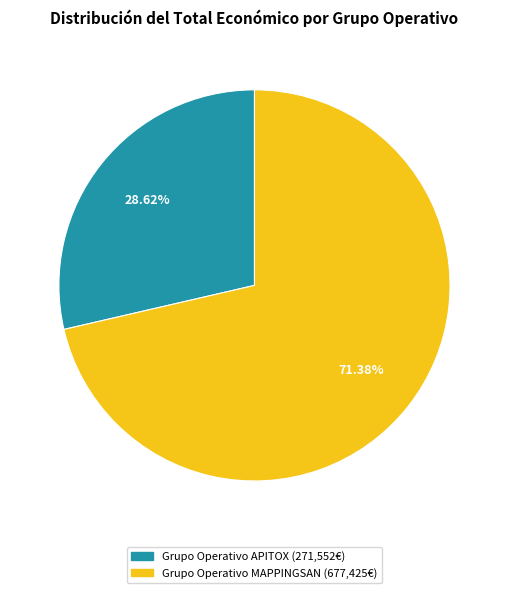

How many slices are in this pie chart?

2